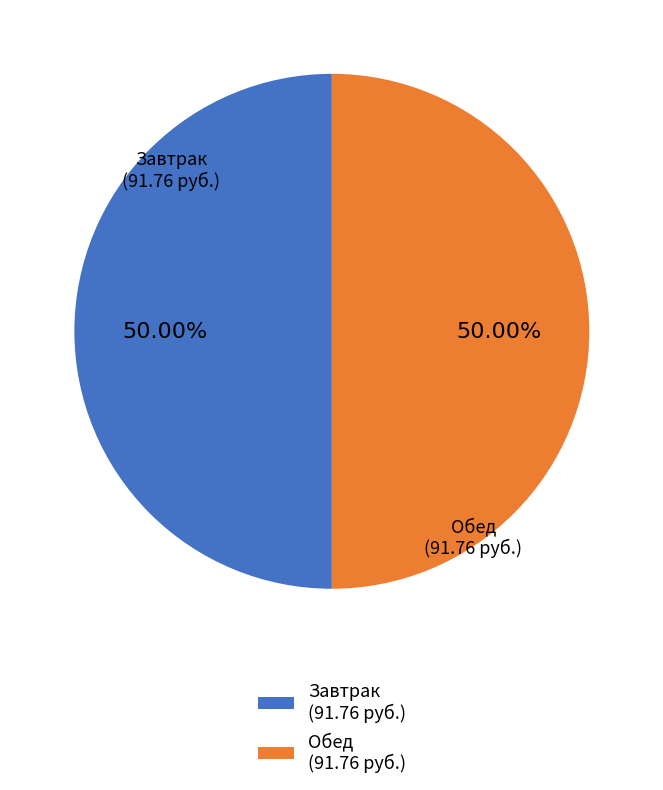

Approximately how many times larger is the value at Завтрак (91.76 руб.) compared to Обед (91.76 руб.)?

1.0